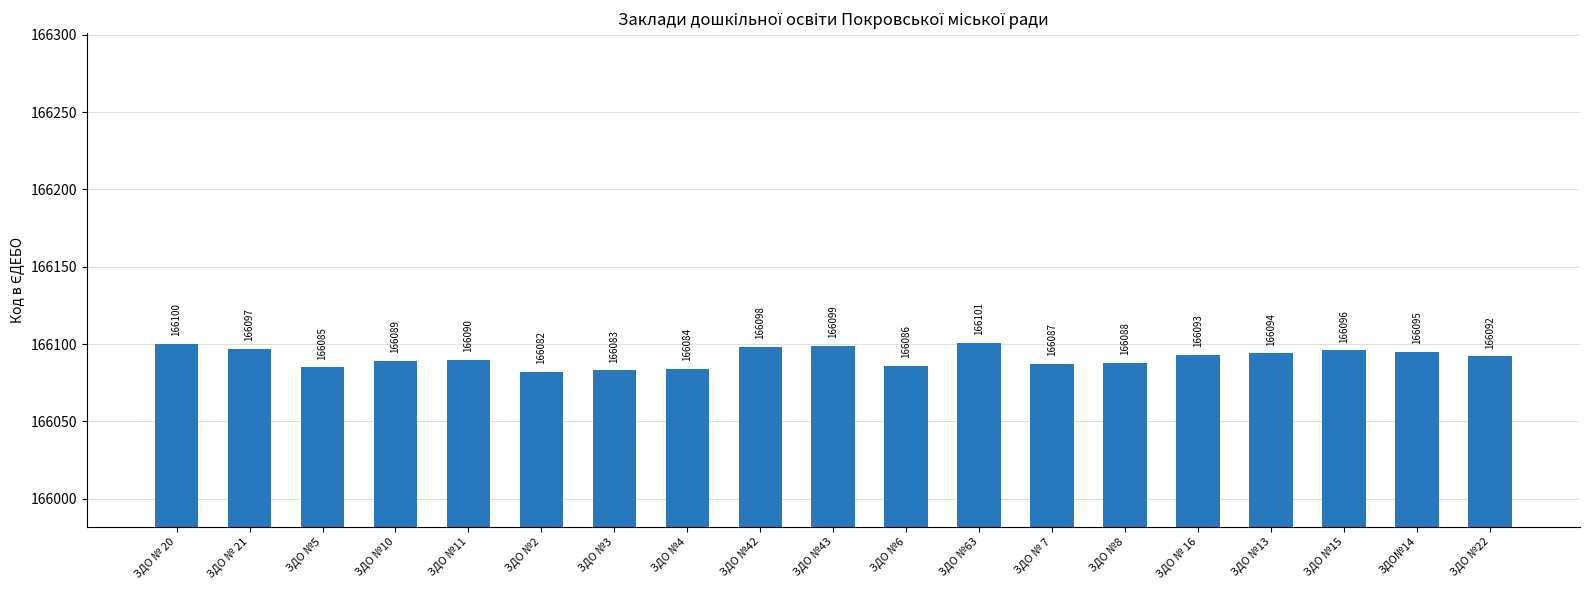

What is the change in value from ЗДО №11 to ЗДО №8?

-2